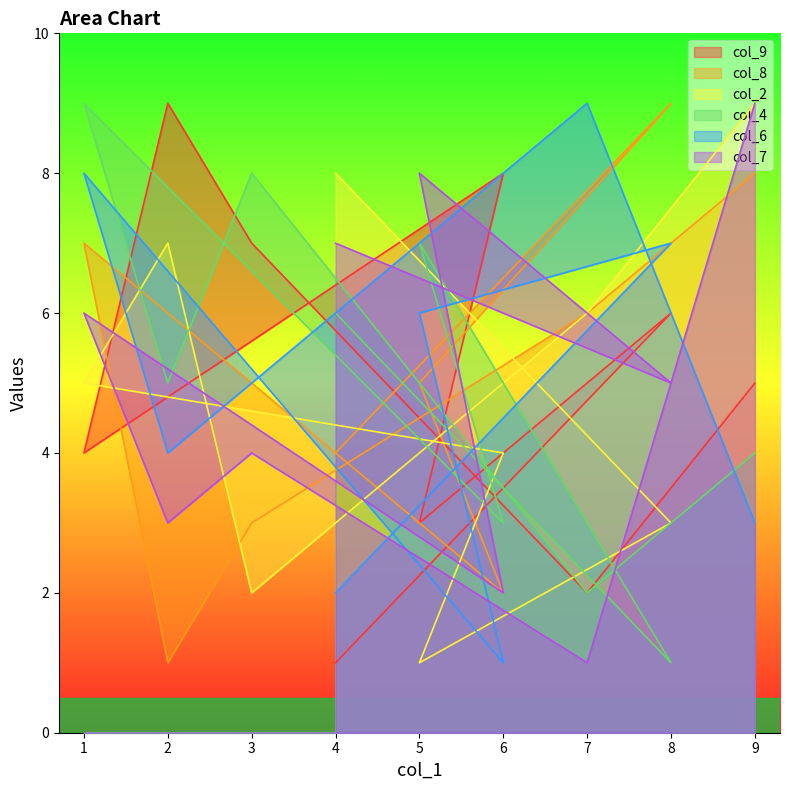

What is the spread (max minus min) of values at 2?

8